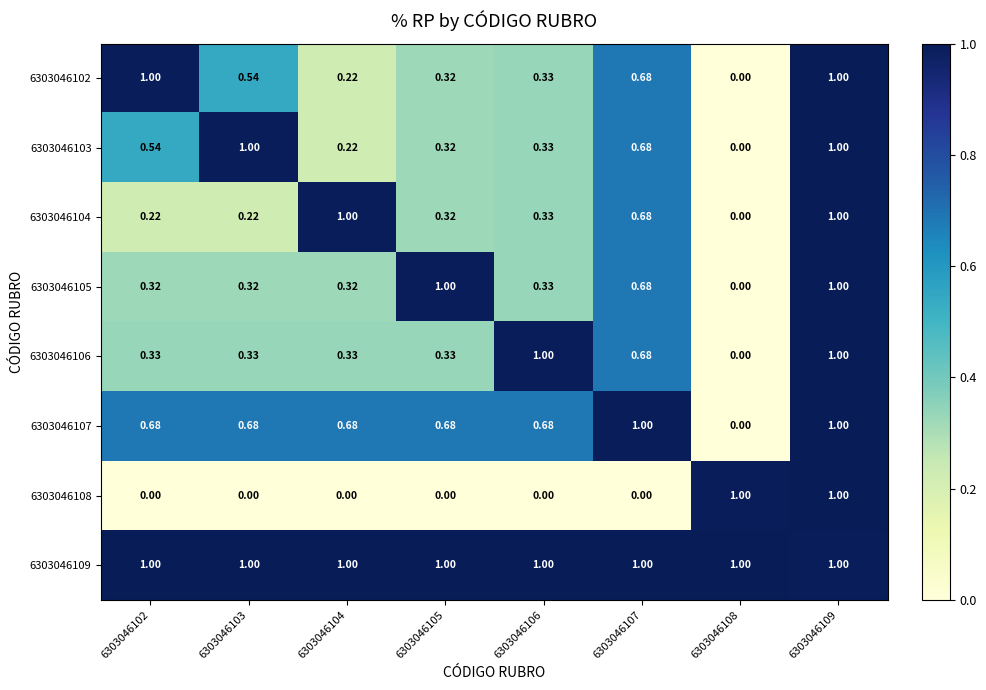

Is the value of 6303046107 at 6303046104 greater than the value of 6303046104 at 6303046102?

Yes